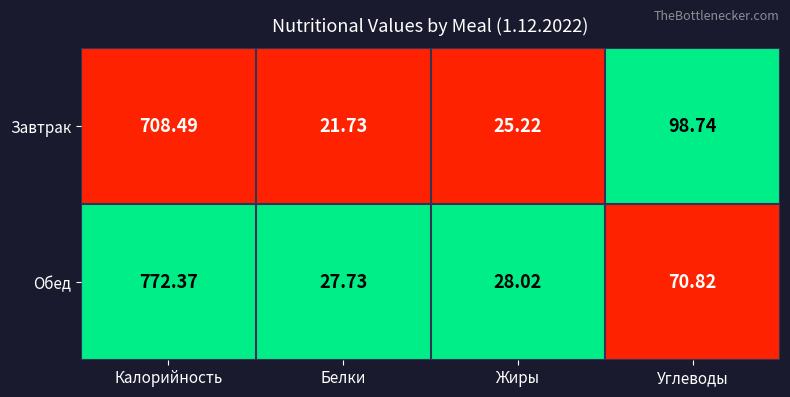

Between Белки and Жиры, which series saw the biggest shift?

Завтрак